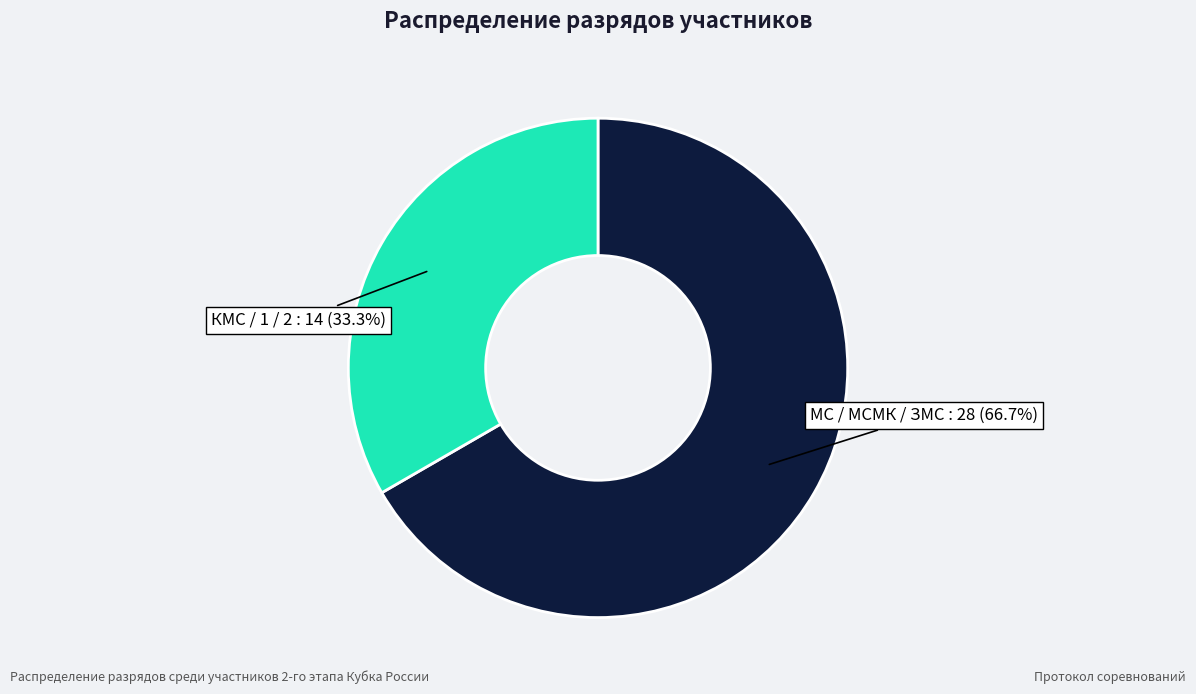

Is there a majority slice in this chart?

Yes